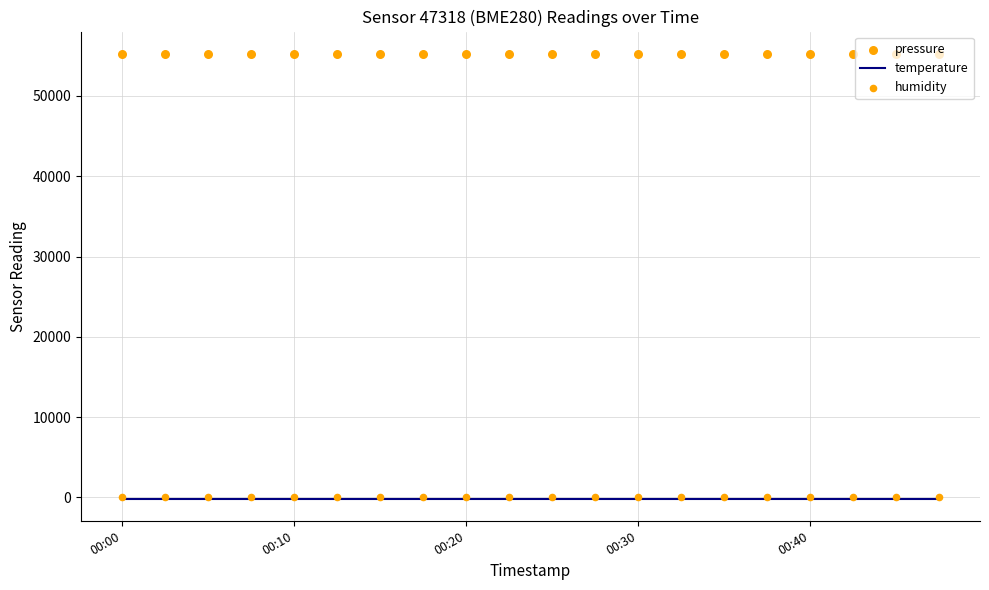

Which series has the largest total across all categories?

pressure